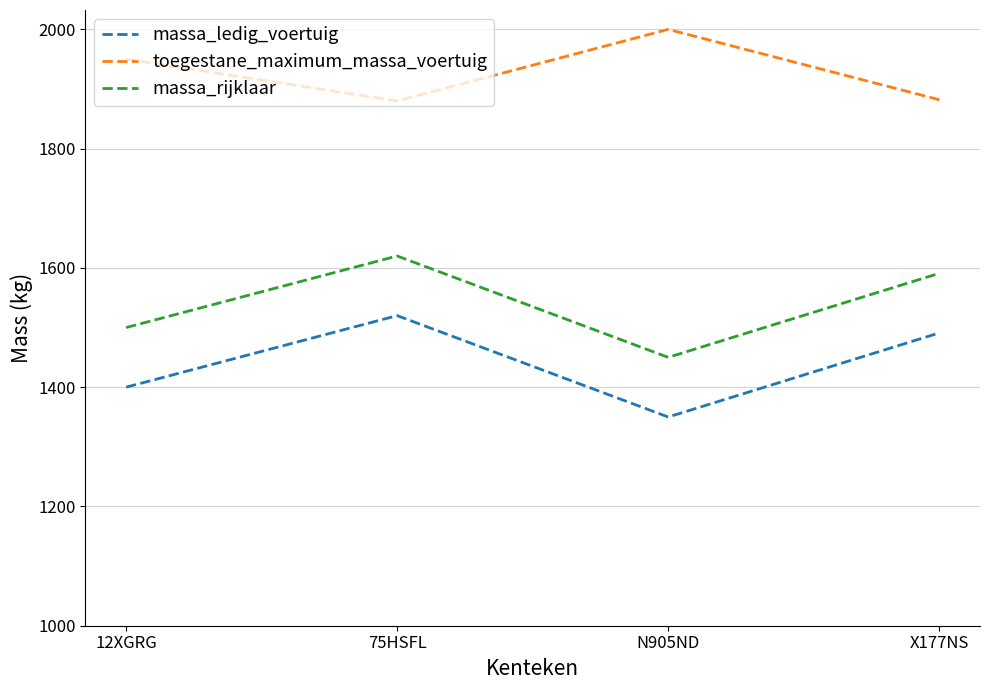

List the series in order of their overall mean, lowest first.

massa_ledig_voertuig, massa_rijklaar, toegestane_maximum_massa_voertuig